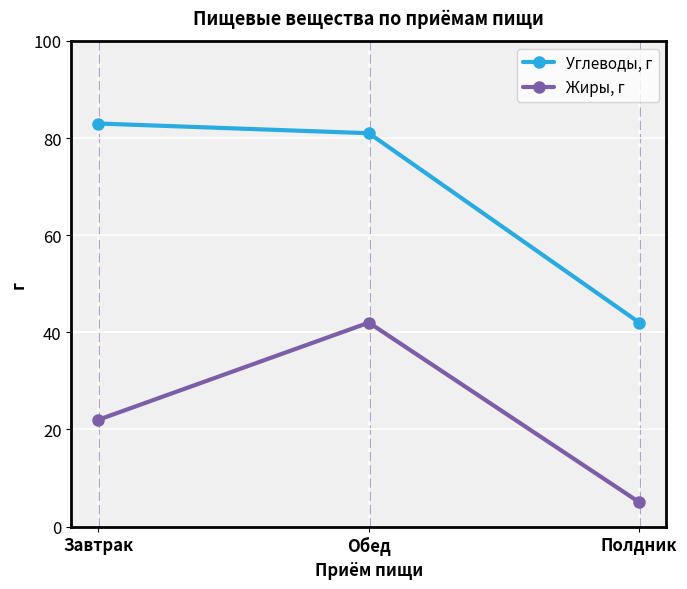

Is it true that Жиры, г equals 22 at Завтрак?

True